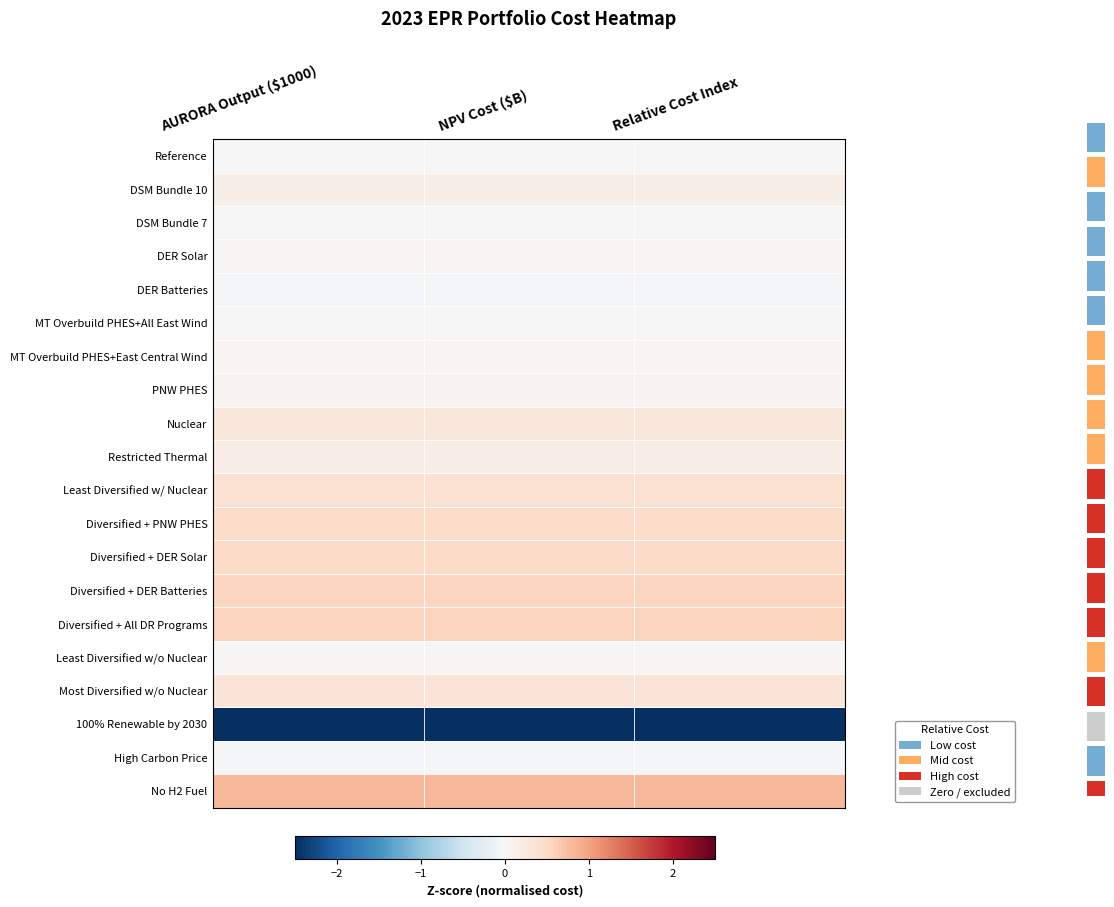

Reading right to left, list all the values displayed in this chart.

Reference: Relative Cost Index=-0.0	NPV Cost ($B)=-0.0	AURORA Output ($1000)=-0.0
DSM Bundle 10: Relative Cost Index=0.1	NPV Cost ($B)=0.1	AURORA Output ($1000)=0.1
DSM Bundle 7: Relative Cost Index=-0.0	NPV Cost ($B)=-0.0	AURORA Output ($1000)=-0.0
DER Solar: Relative Cost Index=0.0	NPV Cost ($B)=0.0	AURORA Output ($1000)=0.0
DER Batteries: Relative Cost Index=-0.0	NPV Cost ($B)=-0.0	AURORA Output ($1000)=-0.0
MT Overbuild PHES+All East Wind: Relative Cost Index=-0.0	NPV Cost ($B)=-0.0	AURORA Output ($1000)=-0.0
MT Overbuild PHES+East Central Wind: Relative Cost Index=0.0	NPV Cost ($B)=0.0	AURORA Output ($1000)=0.0
PNW PHES: Relative Cost Index=0.1	NPV Cost ($B)=0.1	AURORA Output ($1000)=0.1
Nuclear: Relative Cost Index=0.3	NPV Cost ($B)=0.3	AURORA Output ($1000)=0.3
Restricted Thermal: Relative Cost Index=0.2	NPV Cost ($B)=0.2	AURORA Output ($1000)=0.2
Least Diversified w/ Nuclear: Relative Cost Index=0.4	NPV Cost ($B)=0.4	AURORA Output ($1000)=0.4
Diversified + PNW PHES: Relative Cost Index=0.5	NPV Cost ($B)=0.5	AURORA Output ($1000)=0.5
Diversified + DER Solar: Relative Cost Index=0.5	NPV Cost ($B)=0.5	AURORA Output ($1000)=0.5
Diversified + DER Batteries: Relative Cost Index=0.5	NPV Cost ($B)=0.5	AURORA Output ($1000)=0.5
Diversified + All DR Programs: Relative Cost Index=0.6	NPV Cost ($B)=0.6	AURORA Output ($1000)=0.6
Least Diversified w/o Nuclear: Relative Cost Index=0.0	NPV Cost ($B)=0.0	AURORA Output ($1000)=0.0
Most Diversified w/o Nuclear: Relative Cost Index=0.3	NPV Cost ($B)=0.3	AURORA Output ($1000)=0.3
100% Renewable by 2030: Relative Cost Index=-4.2	NPV Cost ($B)=-4.2	AURORA Output ($1000)=-4.2
High Carbon Price: Relative Cost Index=-0.0	NPV Cost ($B)=-0.0	AURORA Output ($1000)=-0.0
No H2 Fuel: Relative Cost Index=0.8	NPV Cost ($B)=0.8	AURORA Output ($1000)=0.8